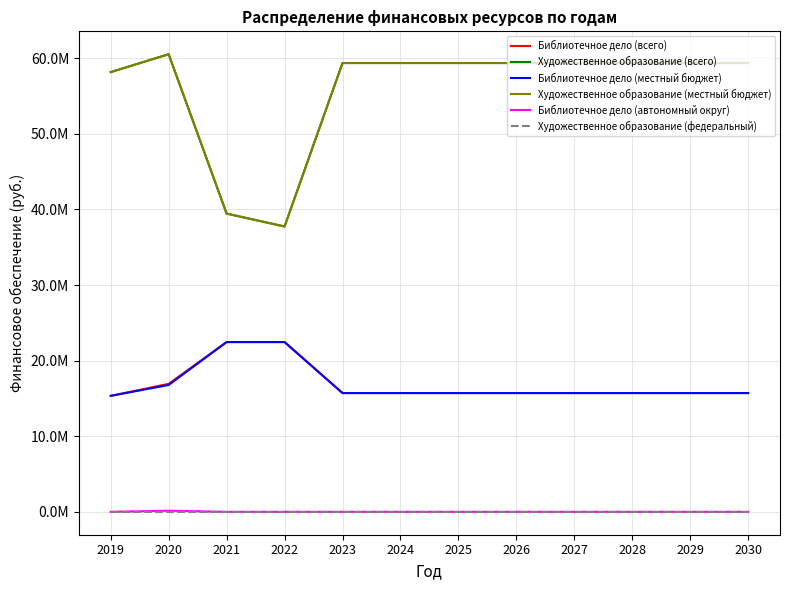

Does the chart have visible grid lines?

Yes